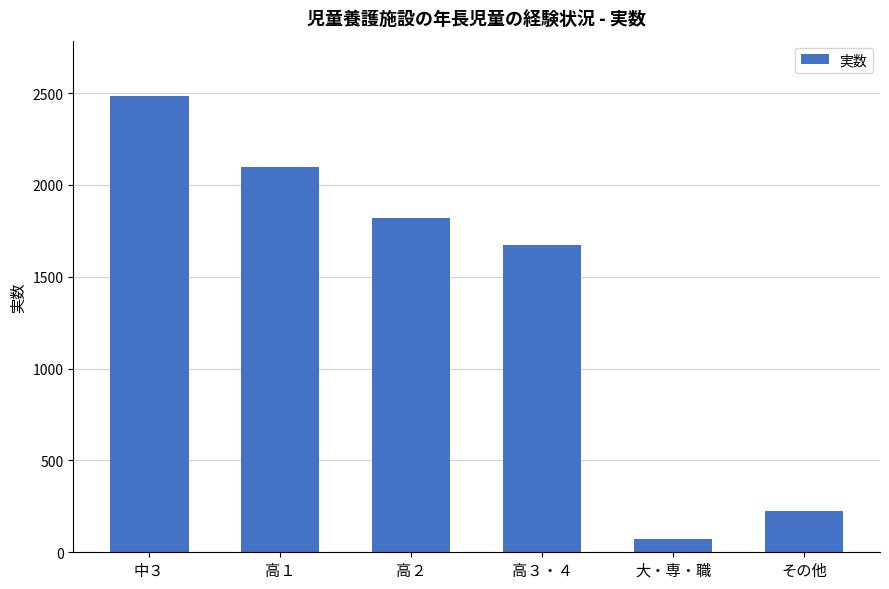

Reading right to left, extract all data points from this chart.

その他=223	大・専・職=74	高３・４=1672	高２=1817	高１=2097	中３=2485